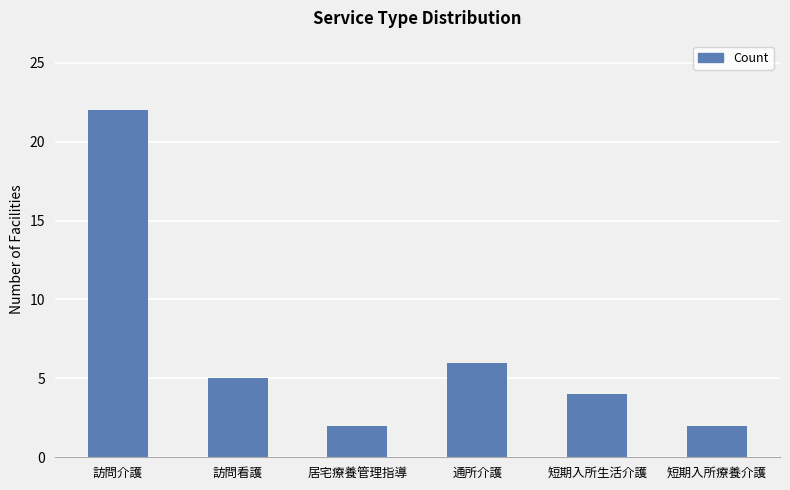

What is the sum of the values at 訪問介護 and 短期入所生活介護?

26